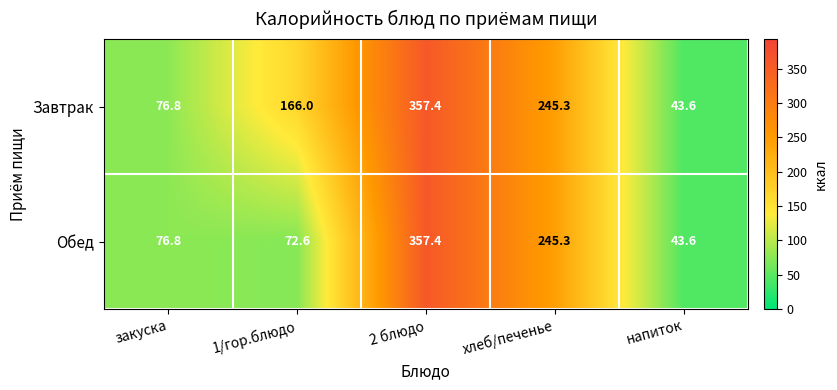

Count the number of categories in the chart.

5